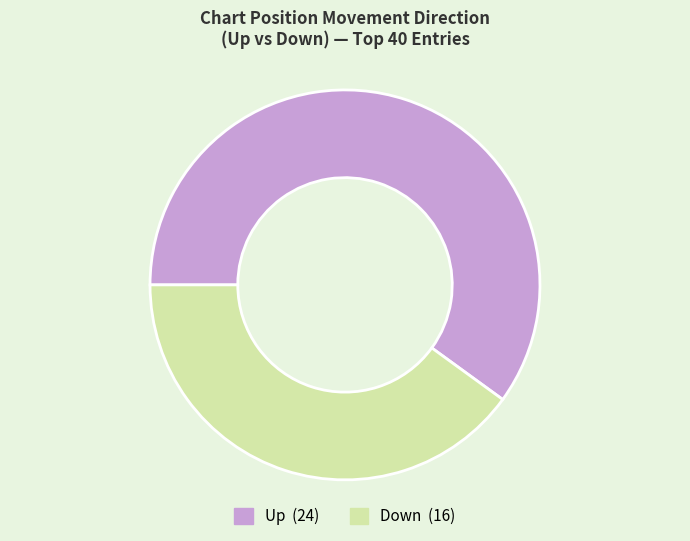

To the nearest percent, what is the combined percentage of up and down?

100%